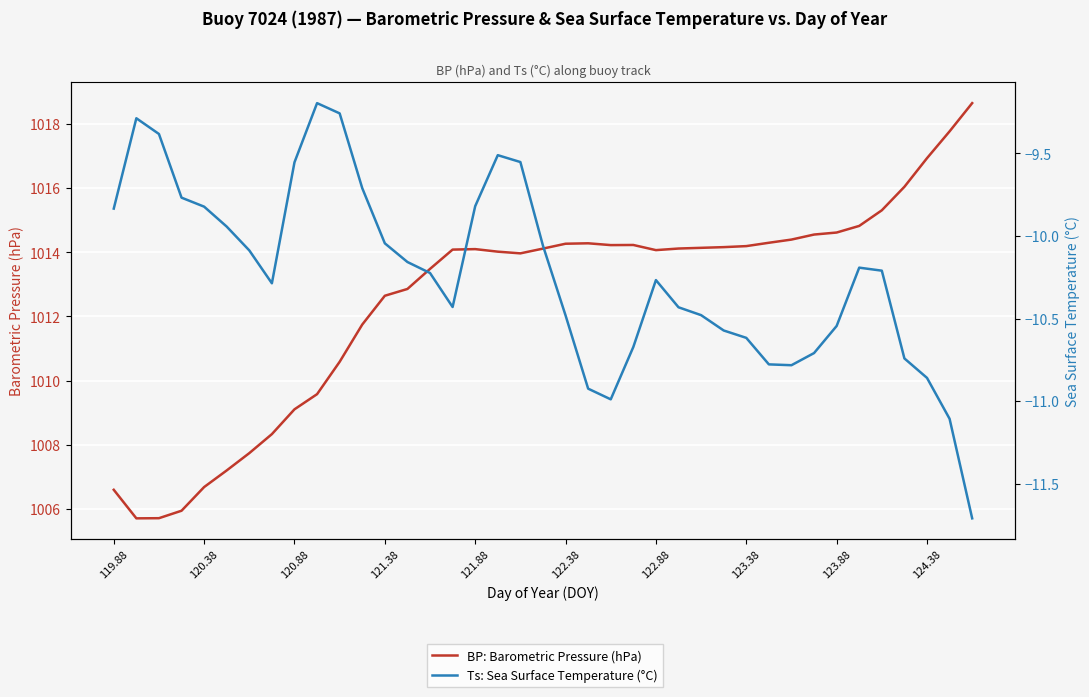

In Ts: Sea Surface Temperature (°C), how many points are lower than both neighbors (excluding endpoints)?

4